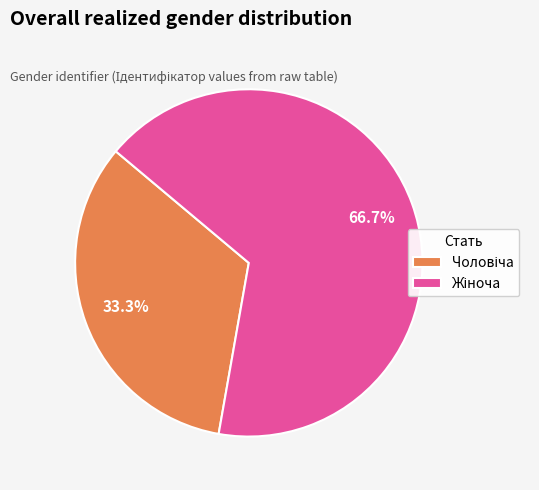

Is there a majority slice in this chart?

Yes